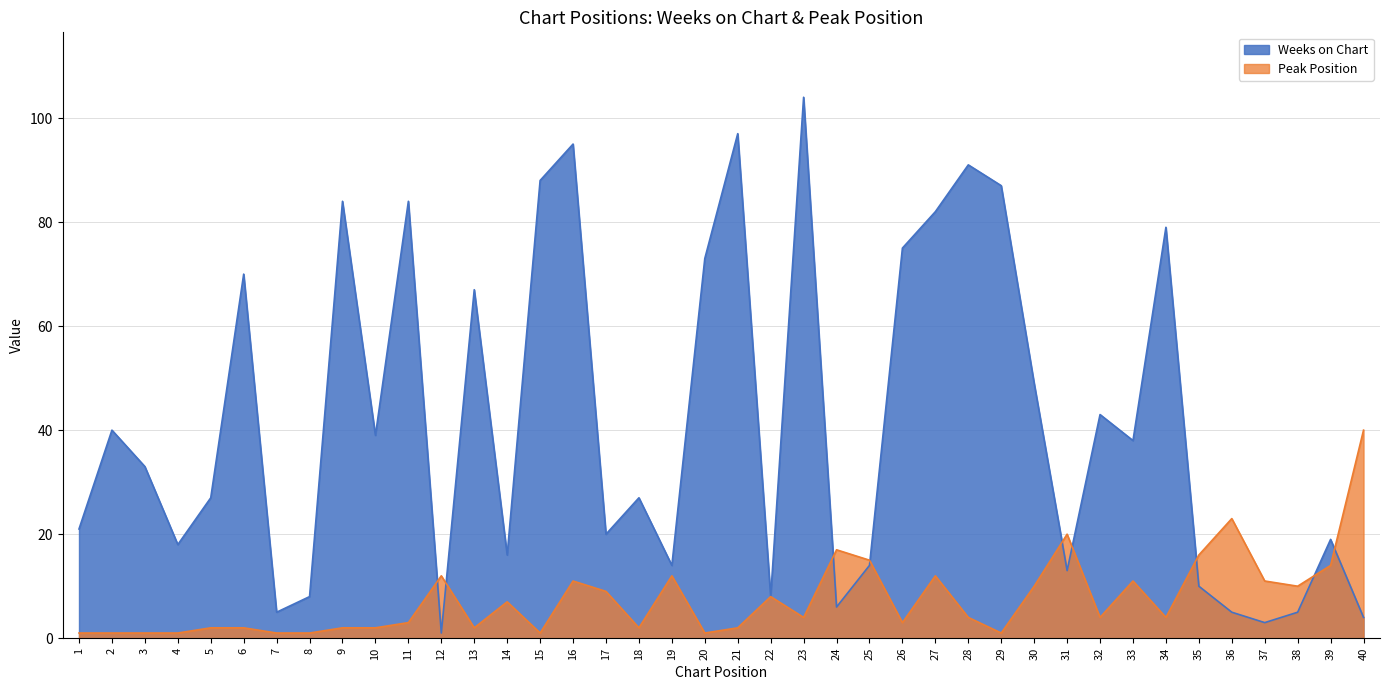

True or false: Weeks on Chart has more than 0 points higher than both neighbors.

True